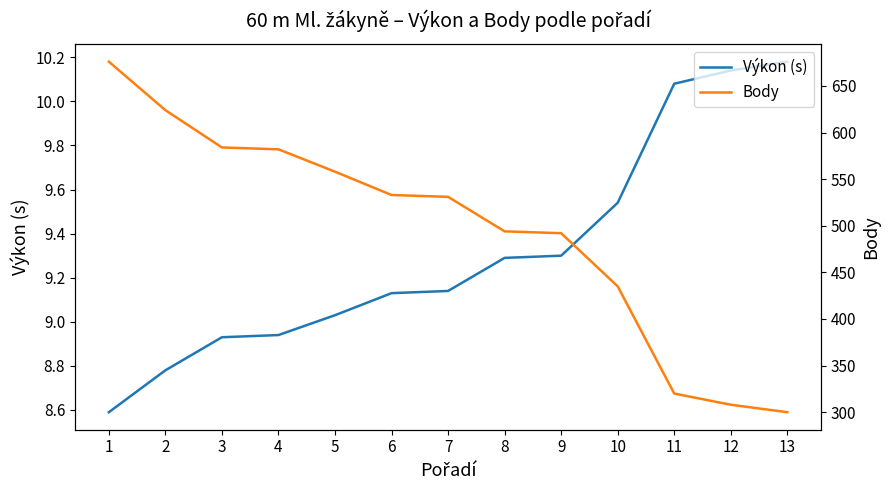

The value of Výkon (s) at 5 is 5.8. True or false?

False